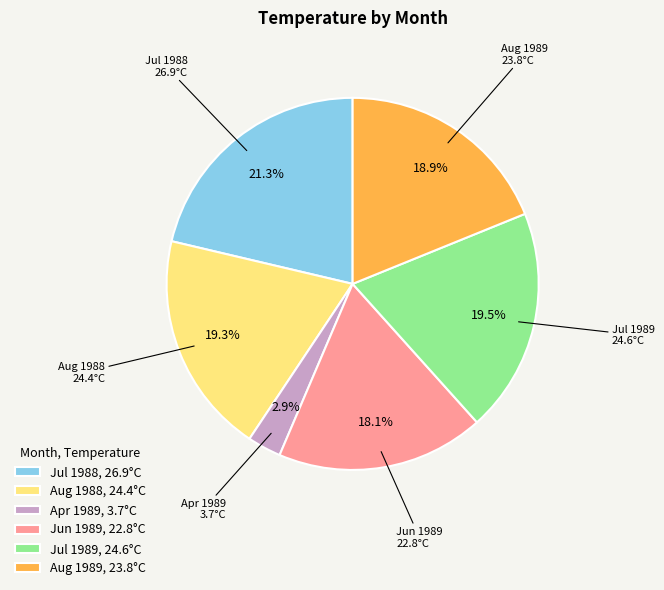

What is the ratio of the value at Jul 1989 to the value at Jun 1989?

1.1